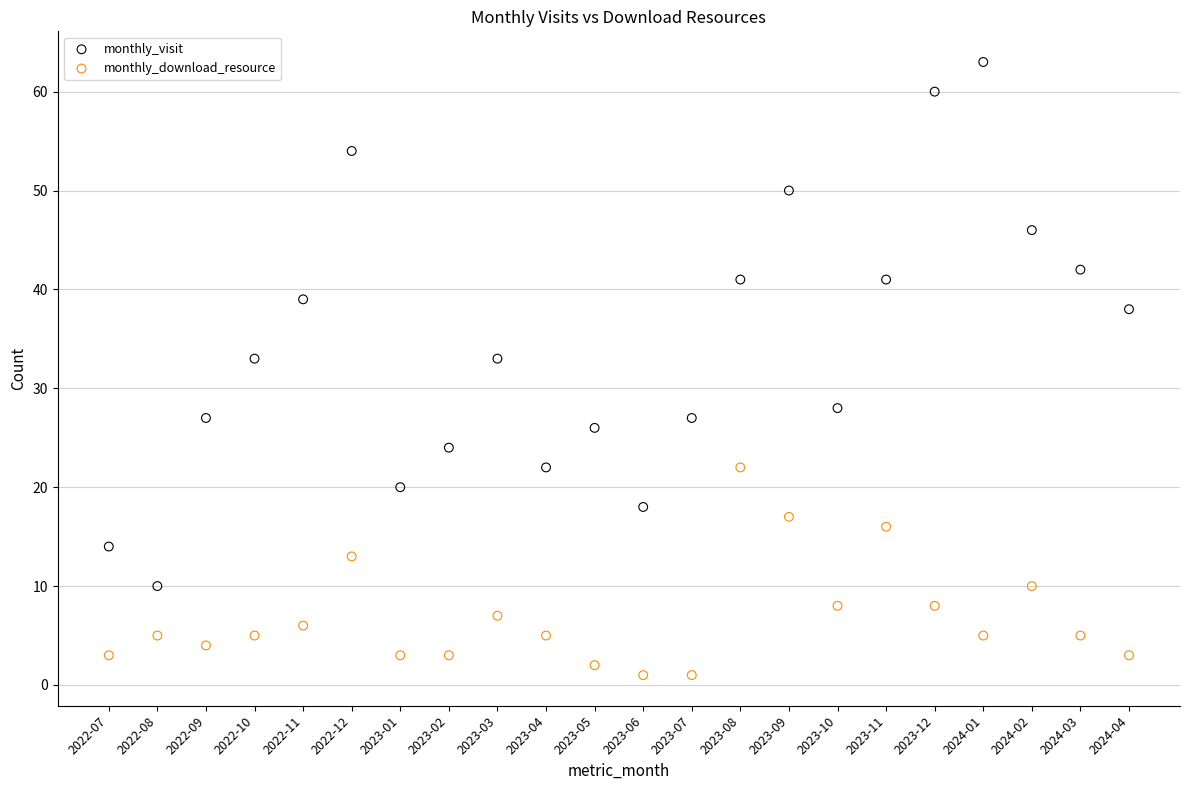

Which series contains the lowest Y value?

monthly_download_resource